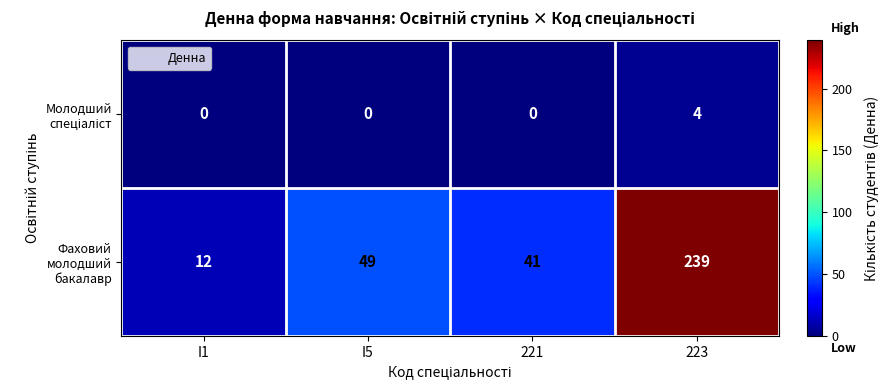

What is the maximum value shown in the chart?

239